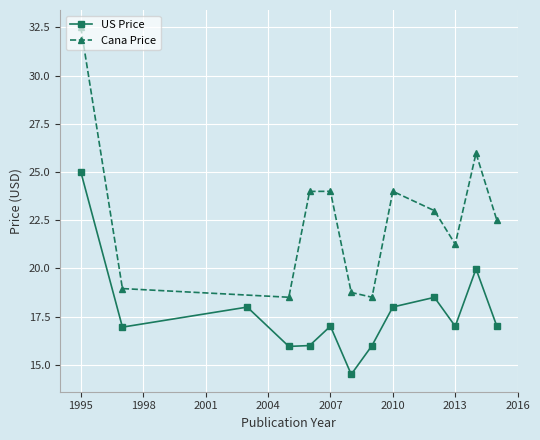

The US Price series shows 16.0 at 2009. True or false?

True